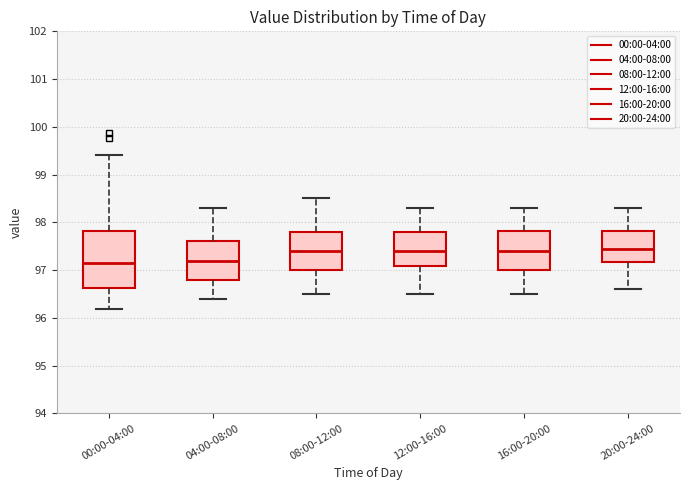

Which box is the tallest, from its lower edge to its upper edge?

00:00-04:00